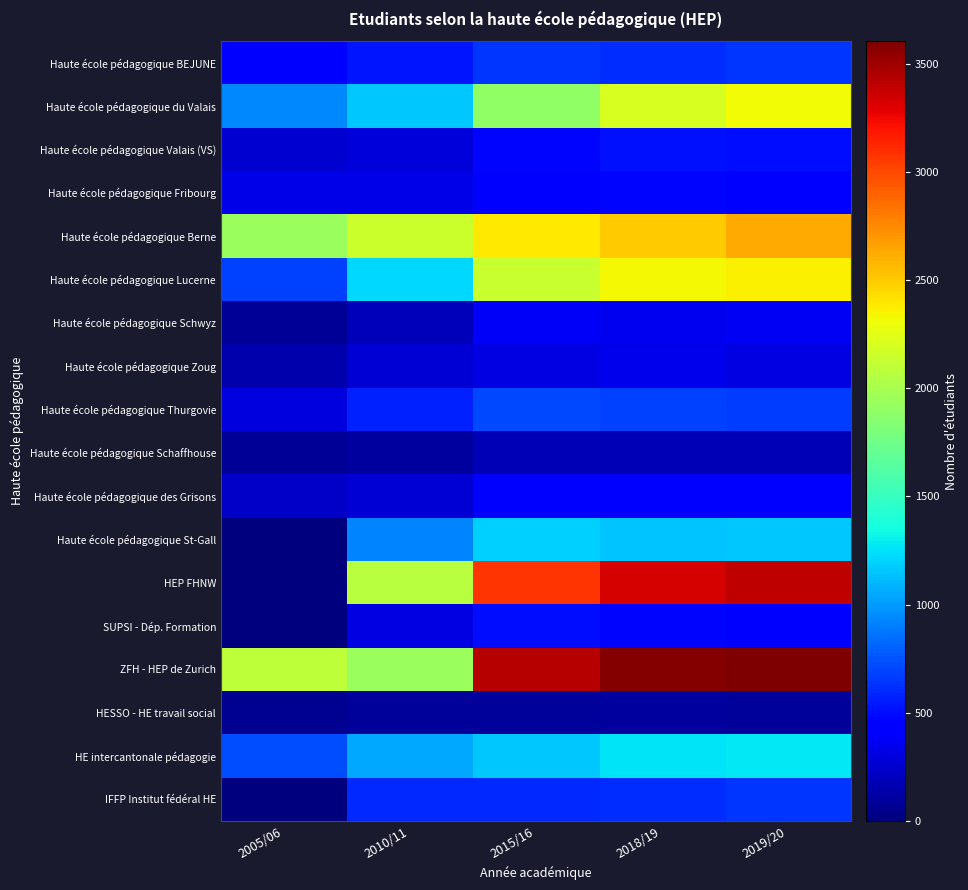

Reading right to left, what are all the values shown in this chart?

Haute école pédagogique BEJUNE: 2019/20=643	2018/19=606	2015/16=637	2010/11=524	2005/06=438
Haute école pédagogique du Valais: 2019/20=2314	2018/19=2199	2015/16=1893	2010/11=1158	2005/06=936
Haute école pédagogique Valais (VS): 2019/20=496	2018/19=515	2015/16=466	2010/11=289	2005/06=258
Haute école pédagogique Fribourg: 2019/20=449	2018/19=466	2015/16=440	2010/11=325	2005/06=326
Haute école pédagogique Berne: 2019/20=2631	2018/19=2499	2015/16=2388	2010/11=2149	2005/06=1942
Haute école pédagogique Lucerne: 2019/20=2356	2018/19=2327	2015/16=2135	2010/11=1216	2005/06=676
Haute école pédagogique Schwyz: 2019/20=375	2018/19=365	2015/16=381	2010/11=188	2005/06=80
Haute école pédagogique Zoug: 2019/20=321	2018/19=342	2015/16=321	2010/11=281	2005/06=150
Haute école pédagogique Thurgovie: 2019/20=671	2018/19=689	2015/16=710	2010/11=572	2005/06=297
Haute école pédagogique Schaffhouse: 2019/20=179	2018/19=181	2015/16=169	2010/11=109	2005/06=74
Haute école pédagogique des Grisons: 2019/20=401	2018/19=395	2015/16=445	2010/11=272	2005/06=239
Haute école pédagogique St-Gall: 2019/20=1158	2018/19=1141	2015/16=1185	2010/11=920	2005/06=0
HEP FHNW: 2019/20=3399	2018/19=3329	2015/16=3070	2010/11=2059	2005/06=0
SUPSI - Dép. Formation: 2019/20=461	2018/19=468	2015/16=497	2010/11=318	2005/06=0
ZFH - HEP de Zurich: 2019/20=3605	2018/19=3589	2015/16=3425	2010/11=1931	2005/06=2096
HESSO - HE travail social: 2019/20=96	2018/19=106	2015/16=97	2010/11=87	2005/06=61
HE intercantonale pédagogie: 2019/20=1268	2018/19=1261	2015/16=1160	2010/11=1047	2005/06=729
IFFP Institut fédéral HE: 2019/20=641	2018/19=608	2015/16=599	2010/11=596	2005/06=0